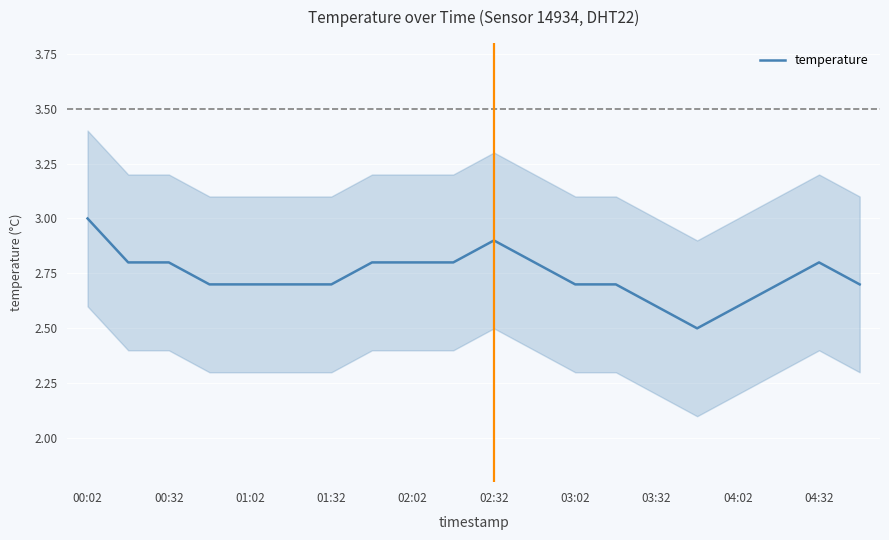

Reading right to left, extract all data points from this chart.

2.7	2.8	2.7	2.6	2.5	2.6	2.7	2.7	2.8	2.9	2.8	2.8	2.8	2.7	2.7	2.7	2.7	2.8	2.8	3.0